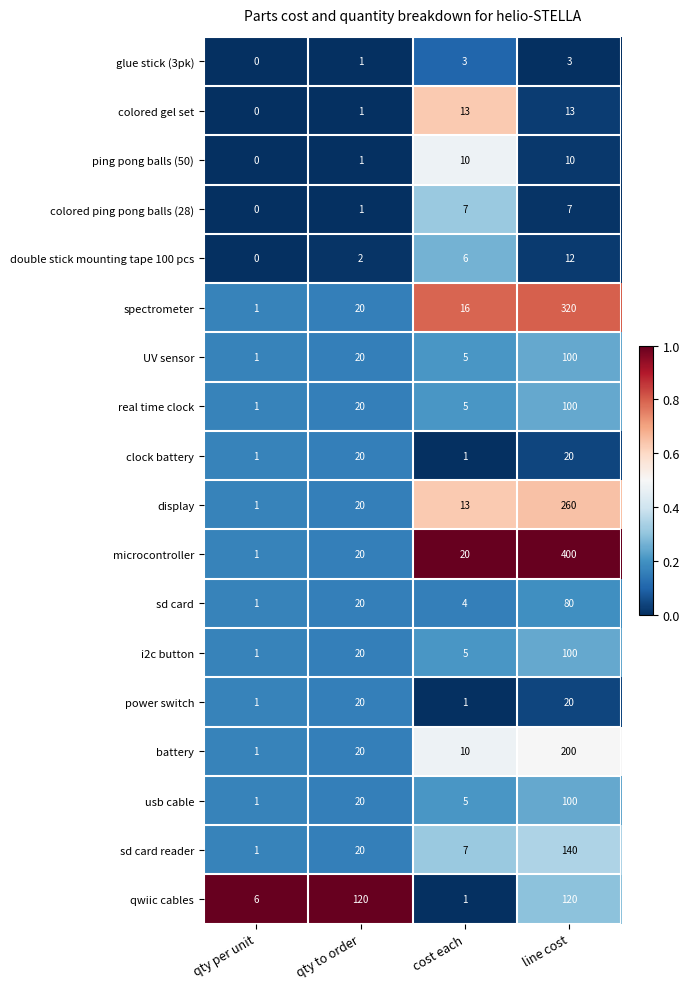

At which category does the chart reach its peak across all series?

line cost